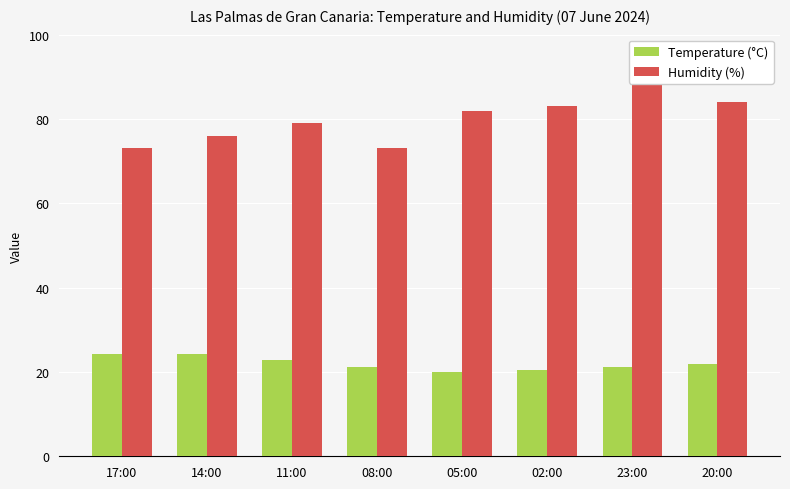

Between 02:00 and 23:00, which series saw the biggest shift?

Humidity (%)